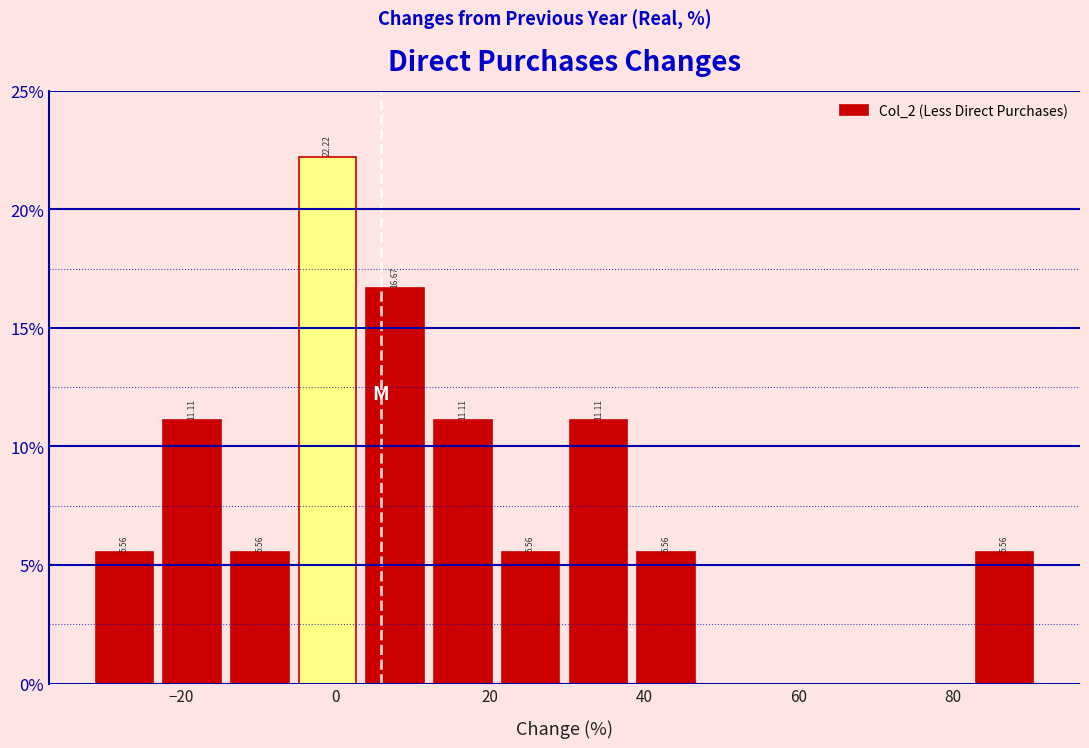

Which range on the x-axis has the tallest bar?

-6 to 4